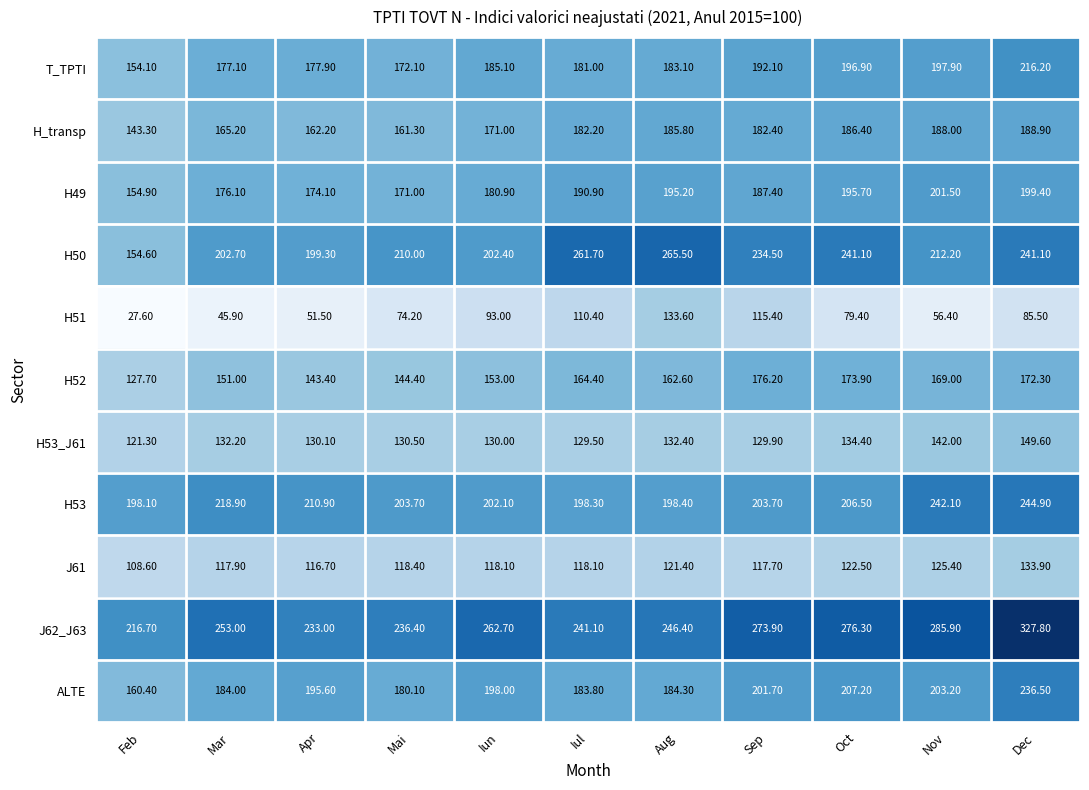

What is the average value of the J62_J63 series?

259.4